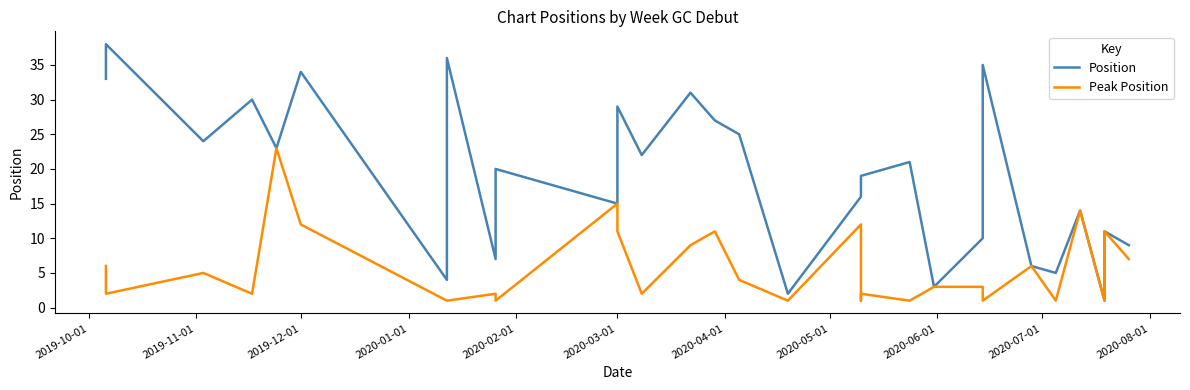

The value of Position at 2019-10-01 is 54. True or false?

False